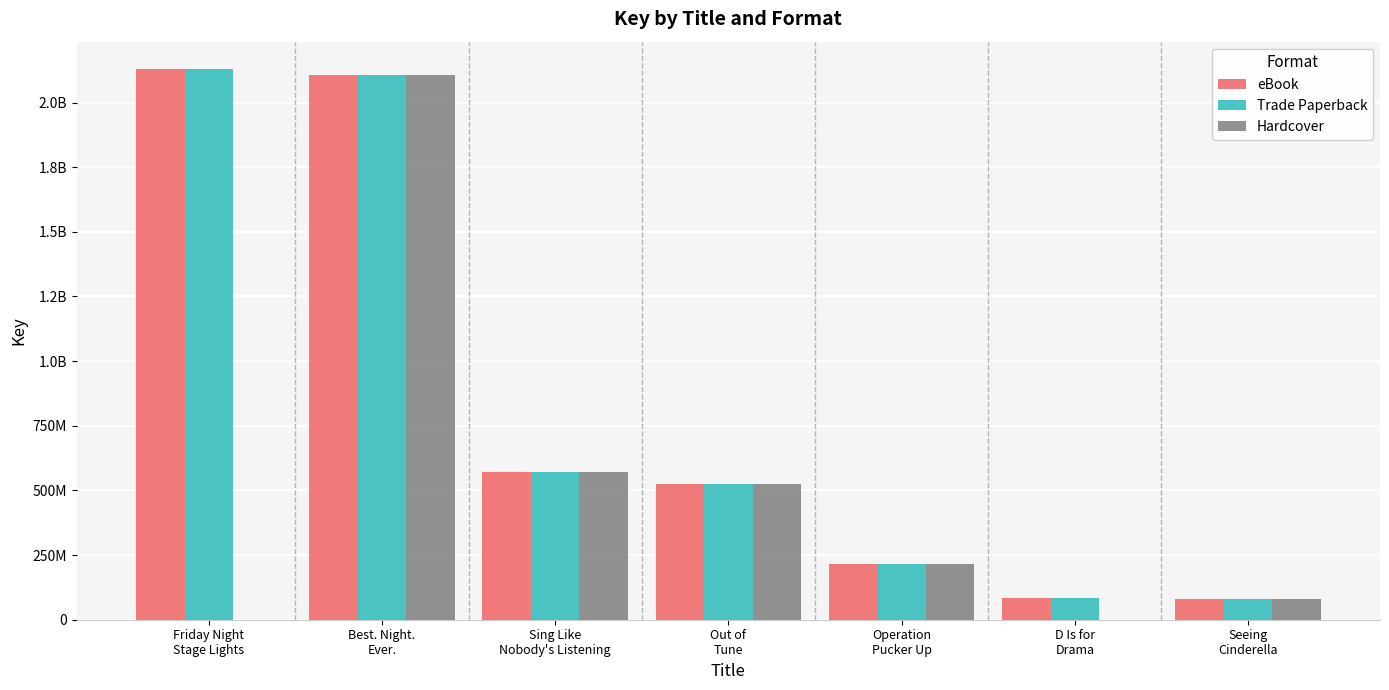

True or false: Trade Paperback has a value of 84884874 at D Is for
Drama.

True